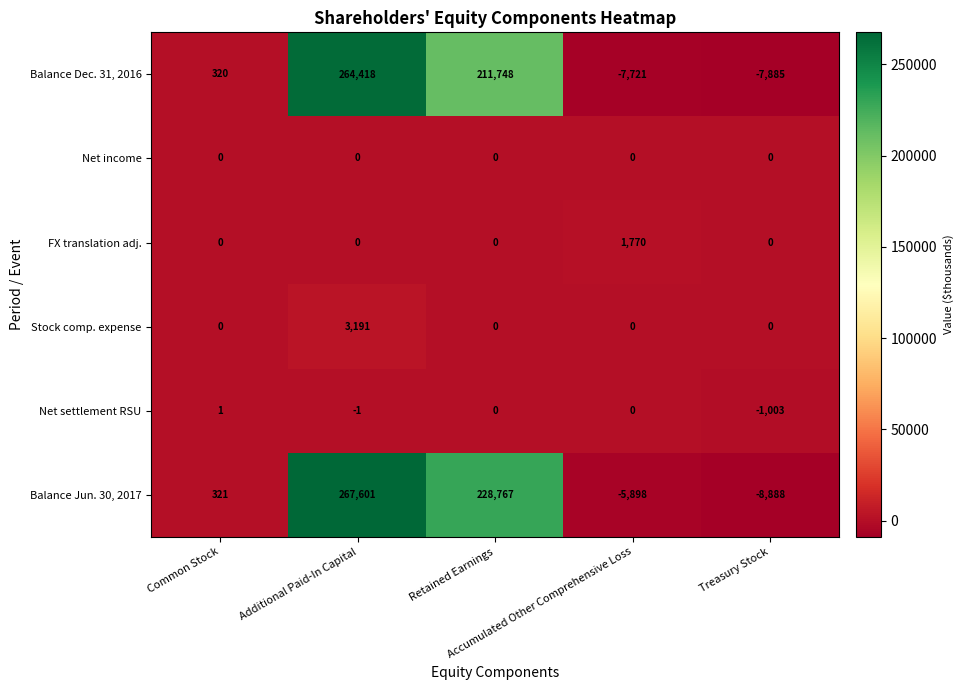

Which series has the largest range (max minus min)?

Balance Jun. 30, 2017